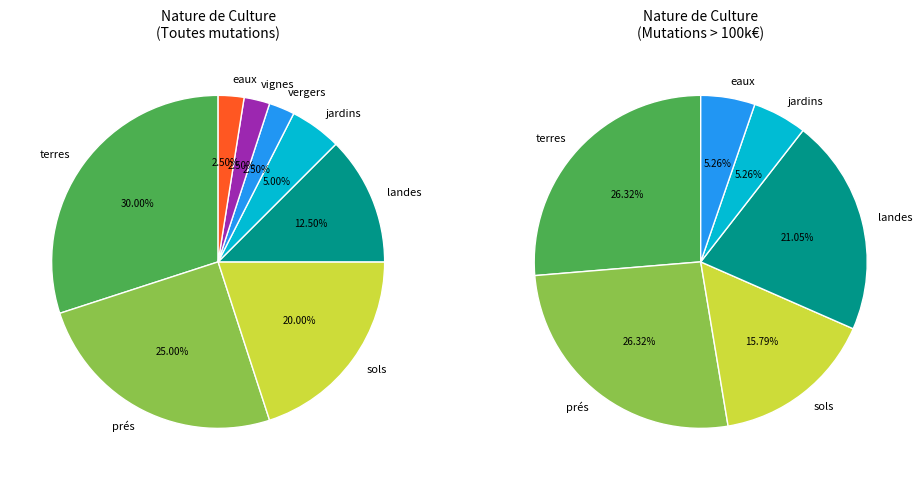

Is jardins the majority of the pie?

No